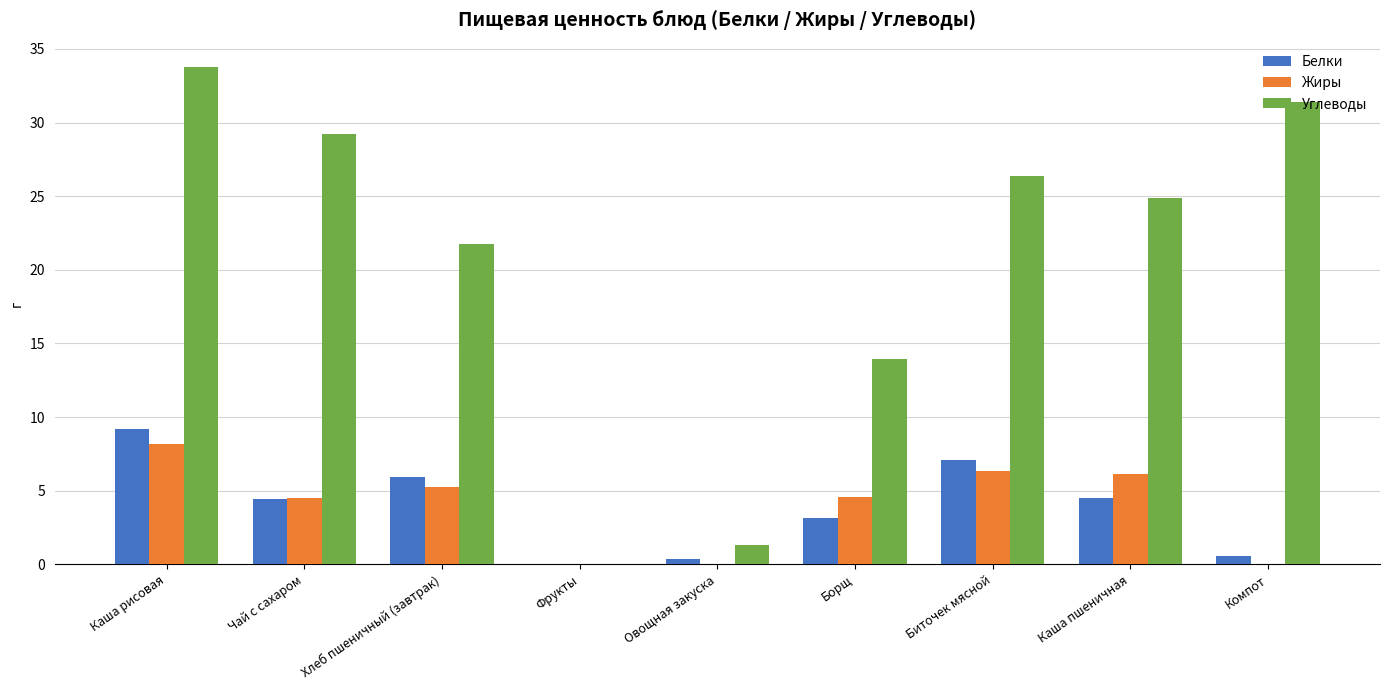

What is the sum of all Углеводы values?

182.7